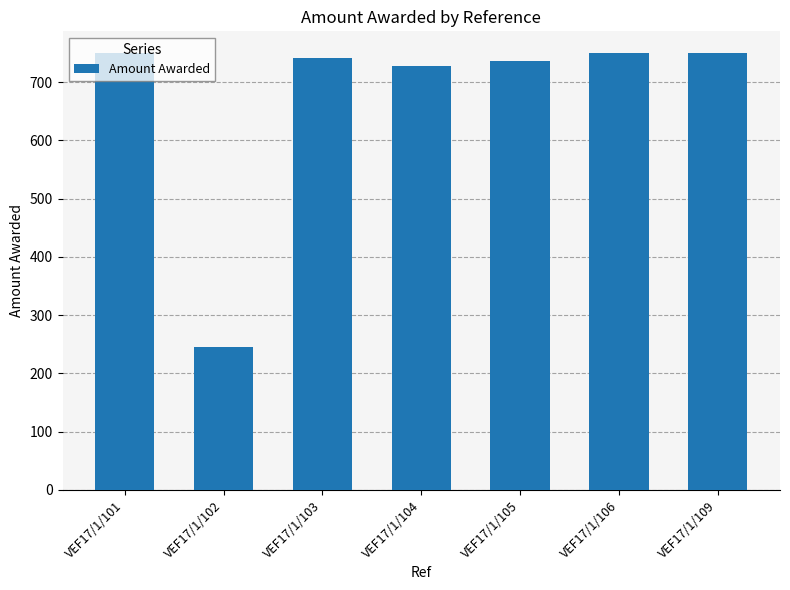

What is the value of the 1st bar from the left?

750.0